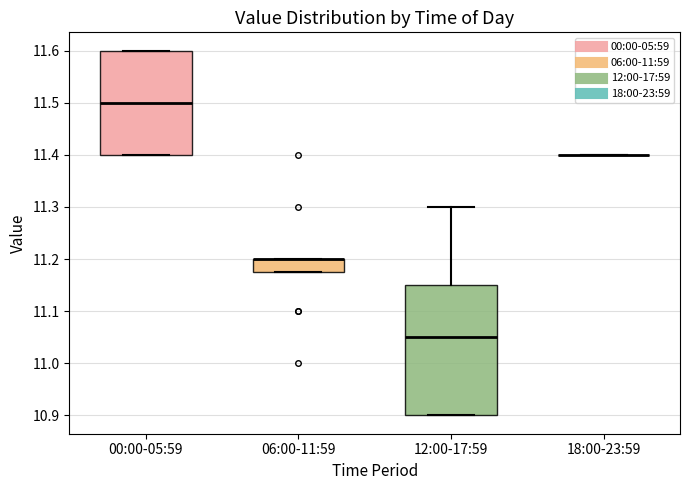

Which box is the tallest, from its lower edge to its upper edge?

12:00-17:59